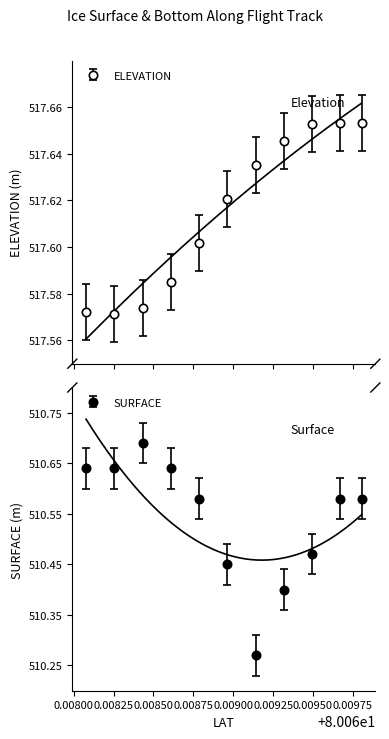

True or false: SURFACE and ELEVATION intersect in this chart.

False